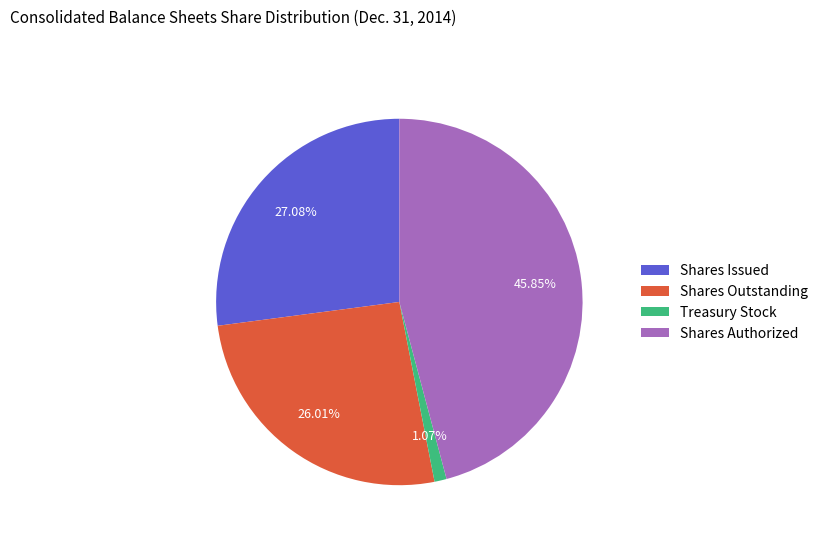

Which has a higher value, Treasury Stock or Shares Authorized?

Shares Authorized